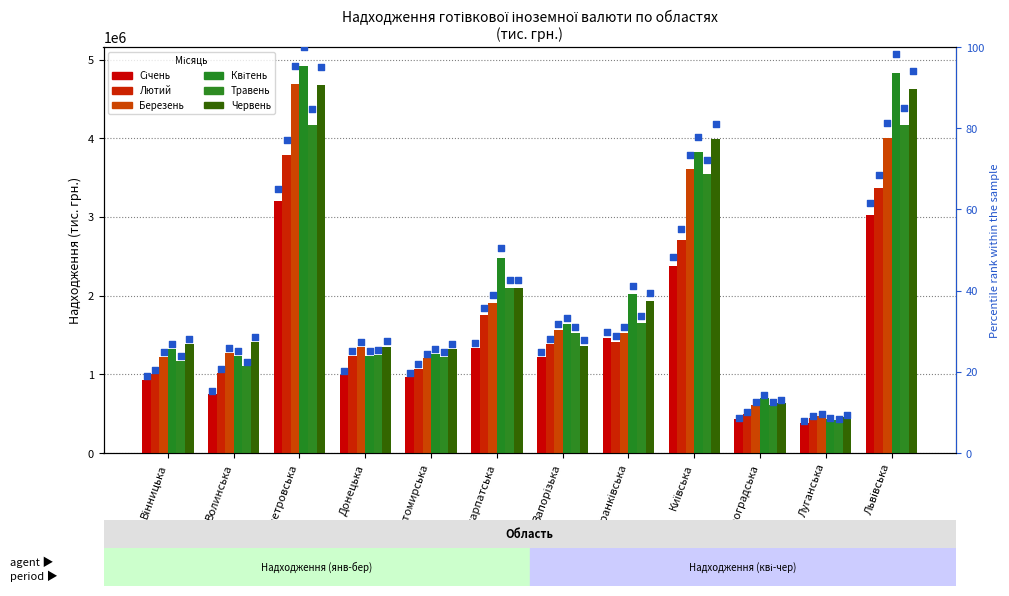

Is the value of Лютий at Львівська greater than the value of Січень at Луганська?

Yes